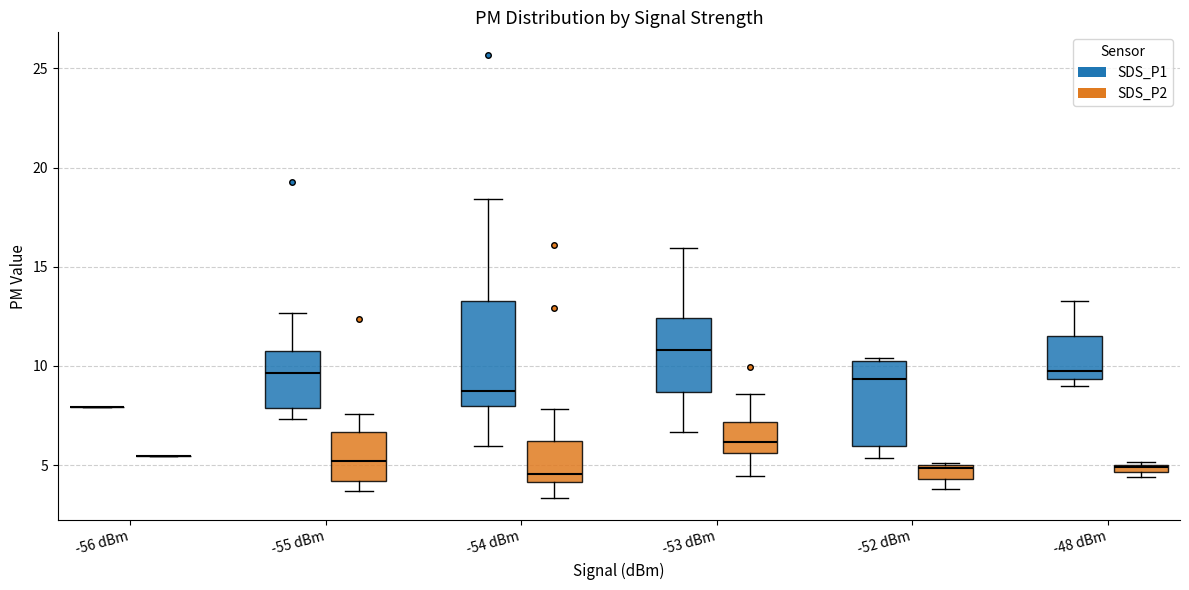

Which box is the tallest, from its lower edge to its upper edge?

-54 dBm (SDS_P1)